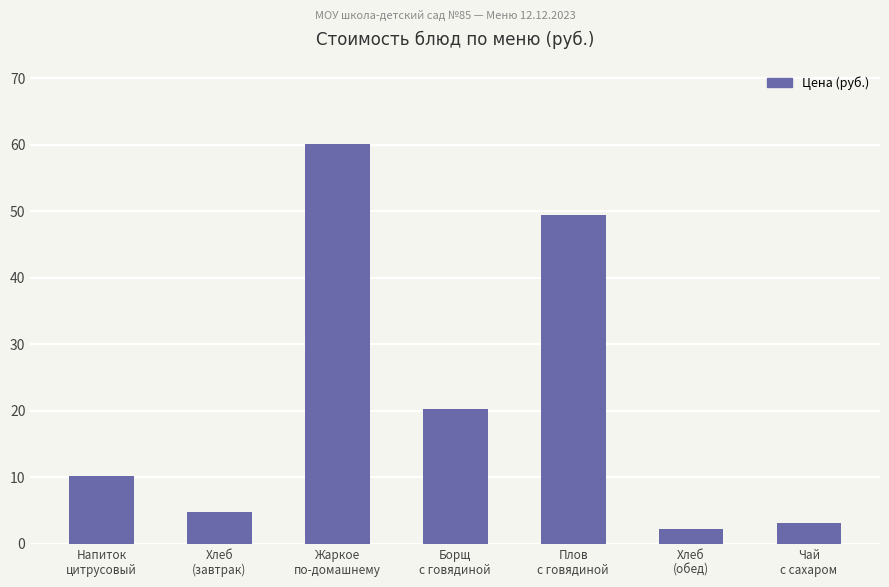

Reading left to right, extract all data points from this chart.

Напиток
цитрусовый=10.2	Хлеб
(завтрак)=4.8	Жаркое
по-домашнему=60.0	Борщ
с говядиной=20.3	Плов
с говядиной=49.4	Хлеб
(обед)=2.2	Чай
с сахаром=3.2